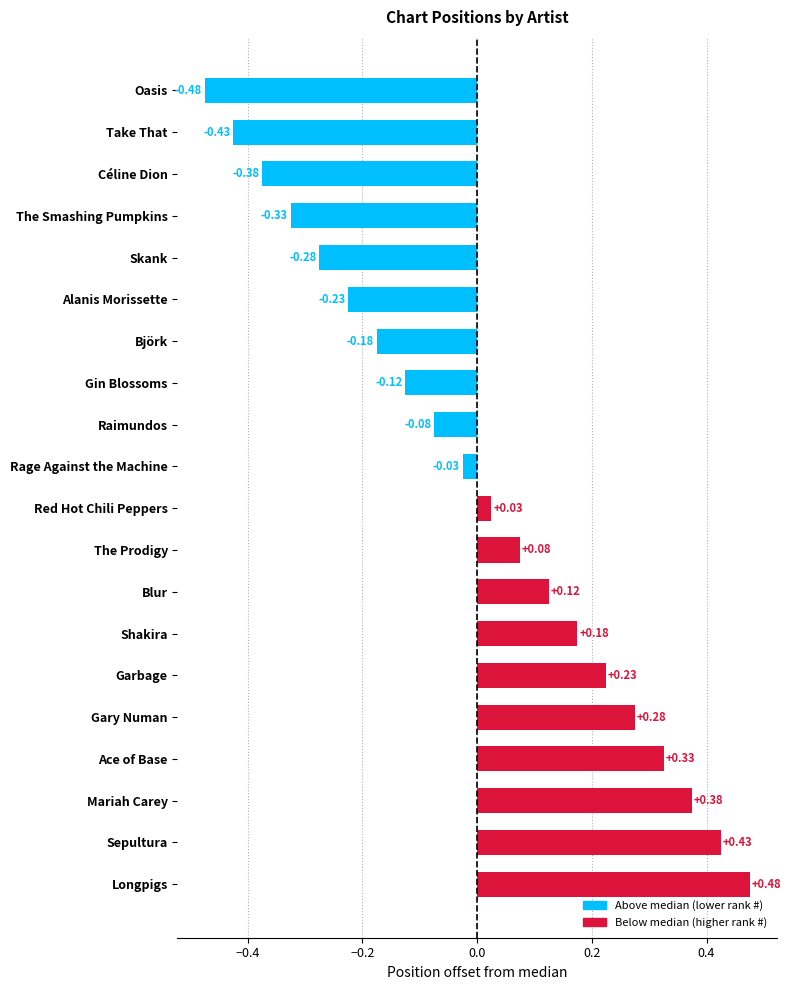

Rank the categories by value from lowest to highest.

Oasis, Take That, Céline Dion, The Smashing Pumpkins, Skank, Alanis Morissette, Björk, Gin Blossoms, Raimundos, Rage Against the Machine, Red Hot Chili Peppers, The Prodigy, Blur, Shakira, Garbage, Gary Numan, Ace of Base, Mariah Carey, Sepultura, Longpigs